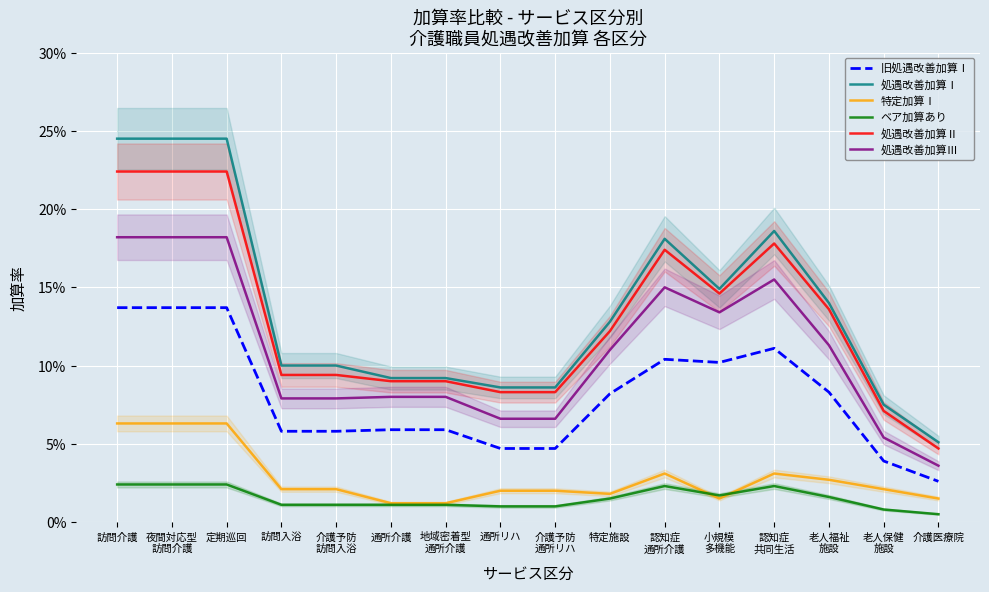

How many distinct data groups are displayed?

6